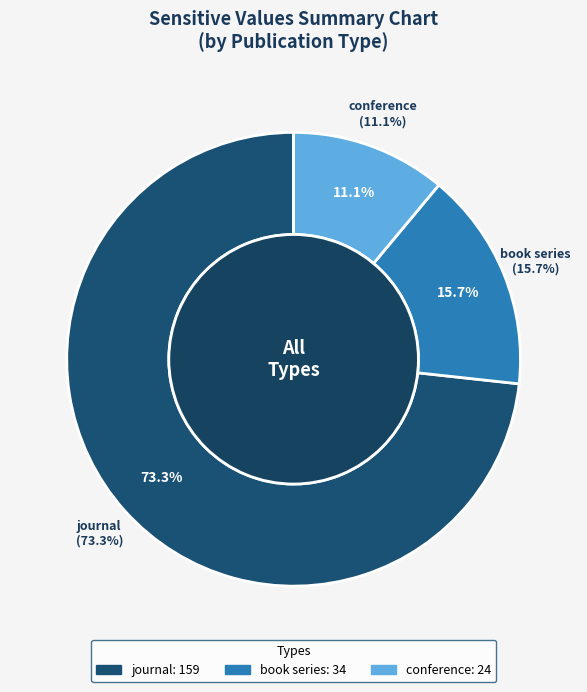

Rank the categories by value from highest to lowest.

journal, book series, conference